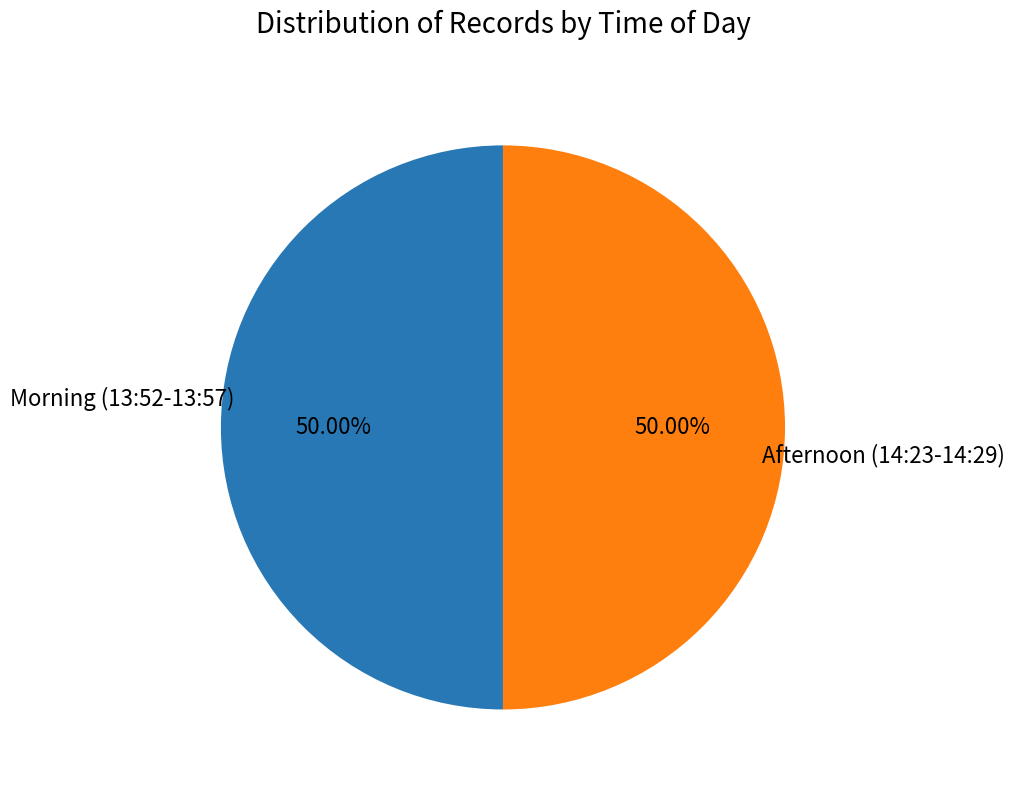

What is the ratio of the value at Afternoon (14:23-14:29) to the value at Morning (13:52-13:57)?

1.0